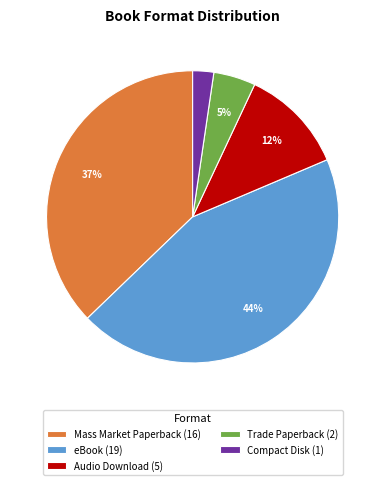

Rank the categories by value from highest to lowest.

eBook (19), Mass Market Paperback (16), Audio Download (5), Trade Paperback (2), Compact Disk (1)